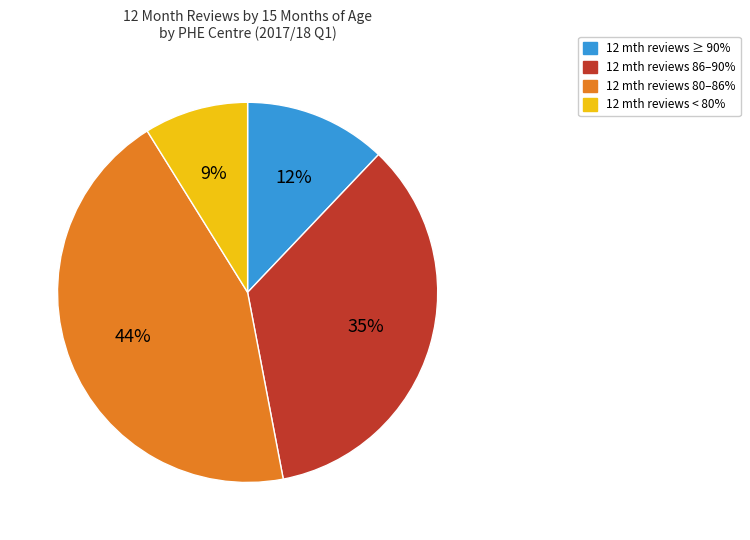

To the nearest percent, what is the difference between the largest and smallest slice percentages?

35%